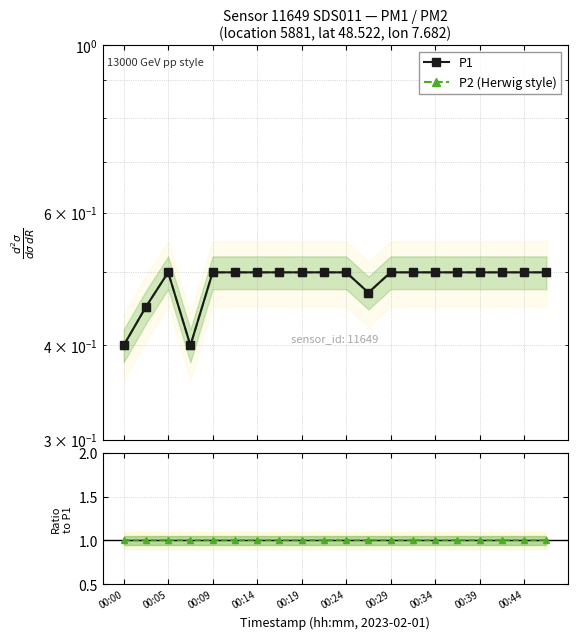

What position from the left is 15?

16